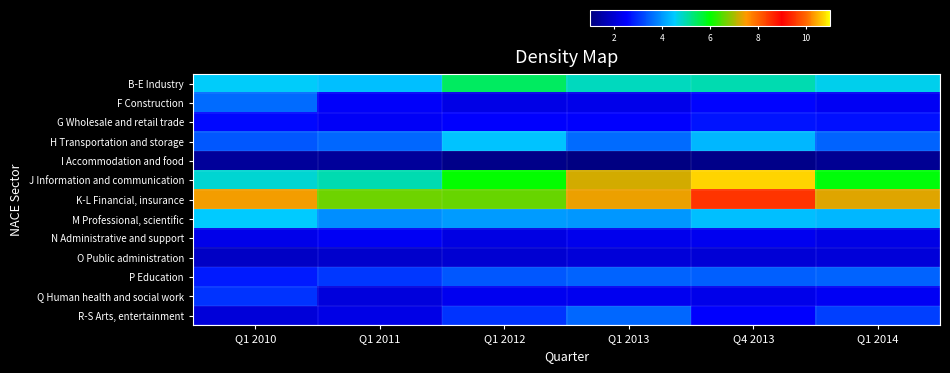

At which category is the sum across all series the highest?

Q4 2013